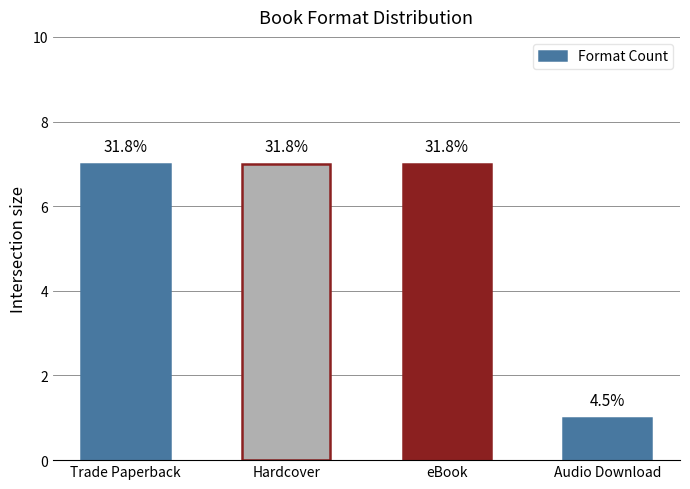

Is it true that the value at Hardcover is 10?

False